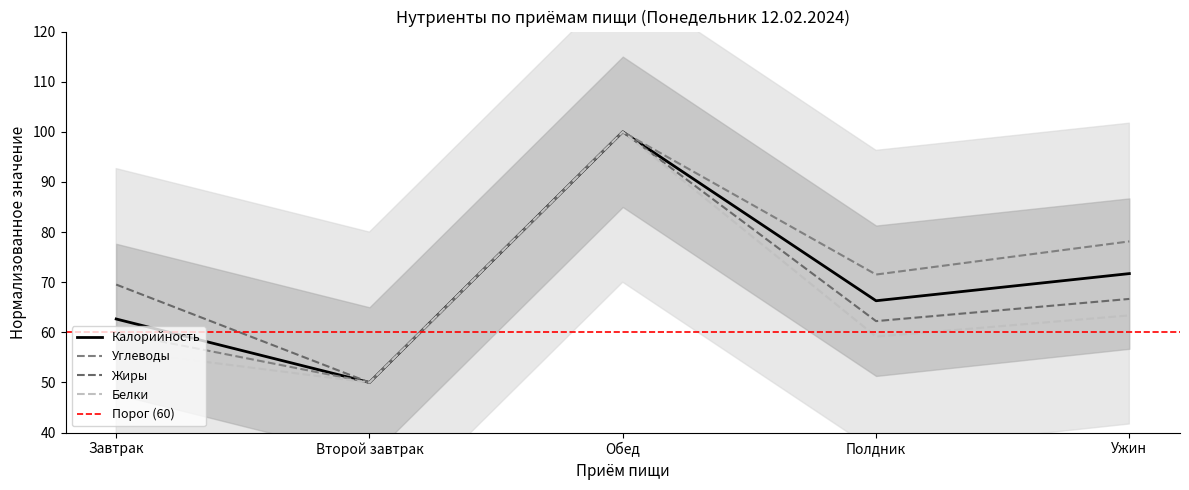

True or false: Жиры and Калорийность cross at least once.

False